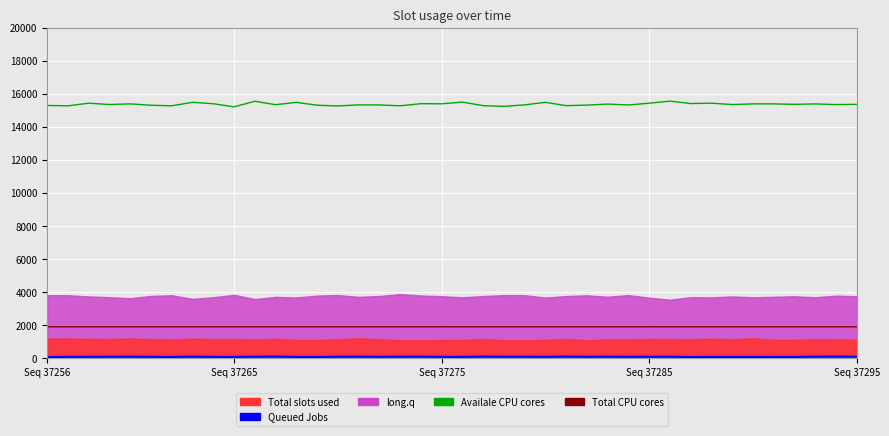

What position from the left is 7?

8